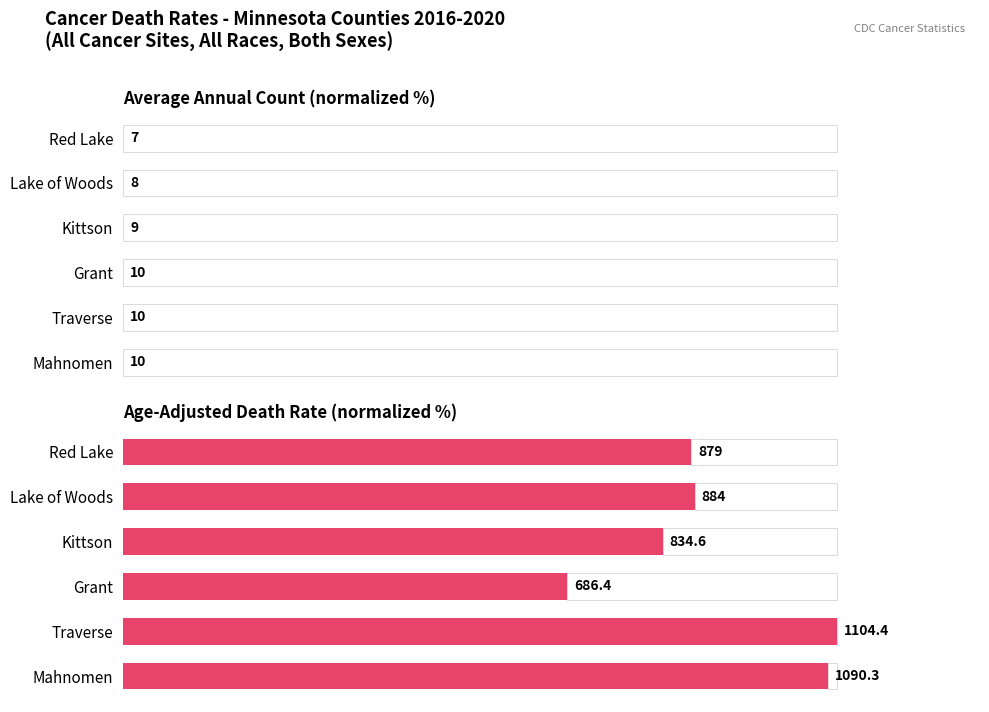

Rank the series at Grant from lowest to highest value.

Average Annual Count, Age-Adjusted Death Rate